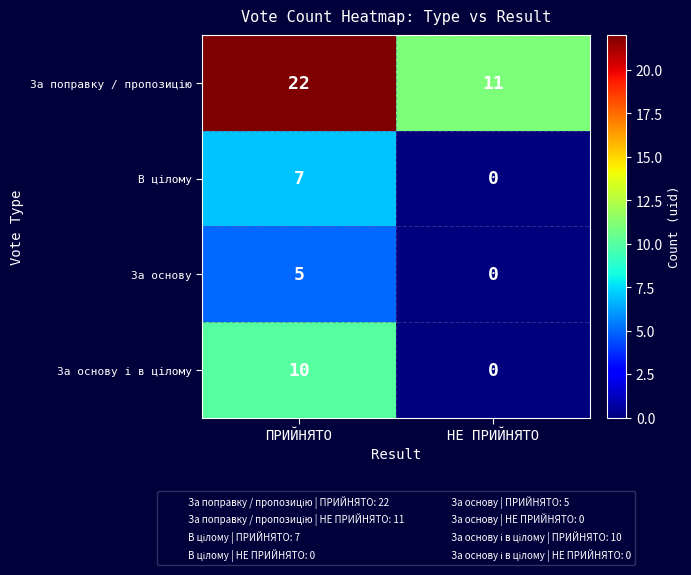

Is it true that За основу equals 3 at ПРИЙНЯТО?

False